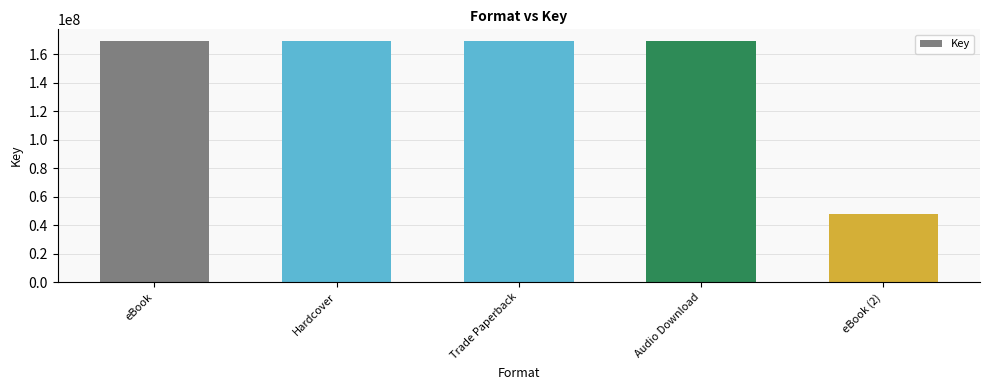

What is the label of the 2nd bar from the right?

Audio Download